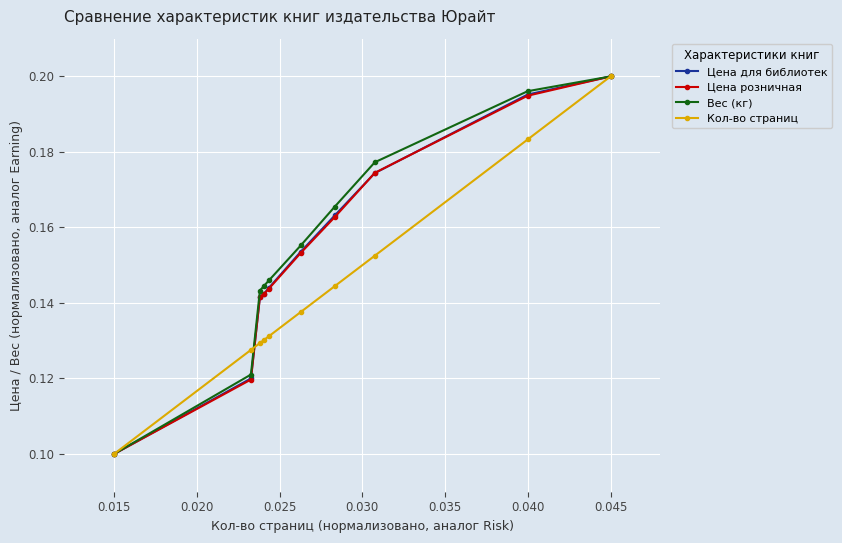

Is this an area chart (filled region under the line)?

No